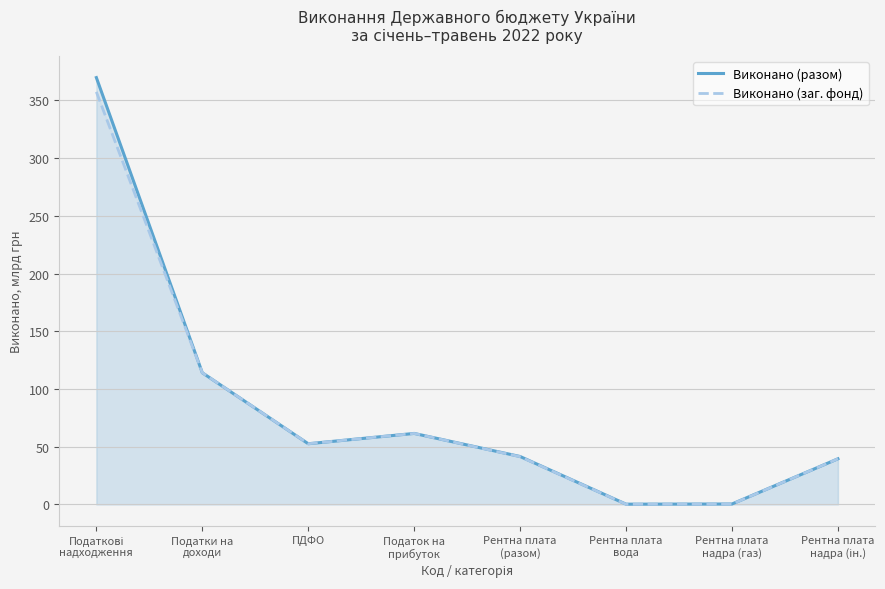

At Рентна плата
надра (ін.), list the series in order from largest to smallest.

Виконано (разом), Виконано (заг. фонд)